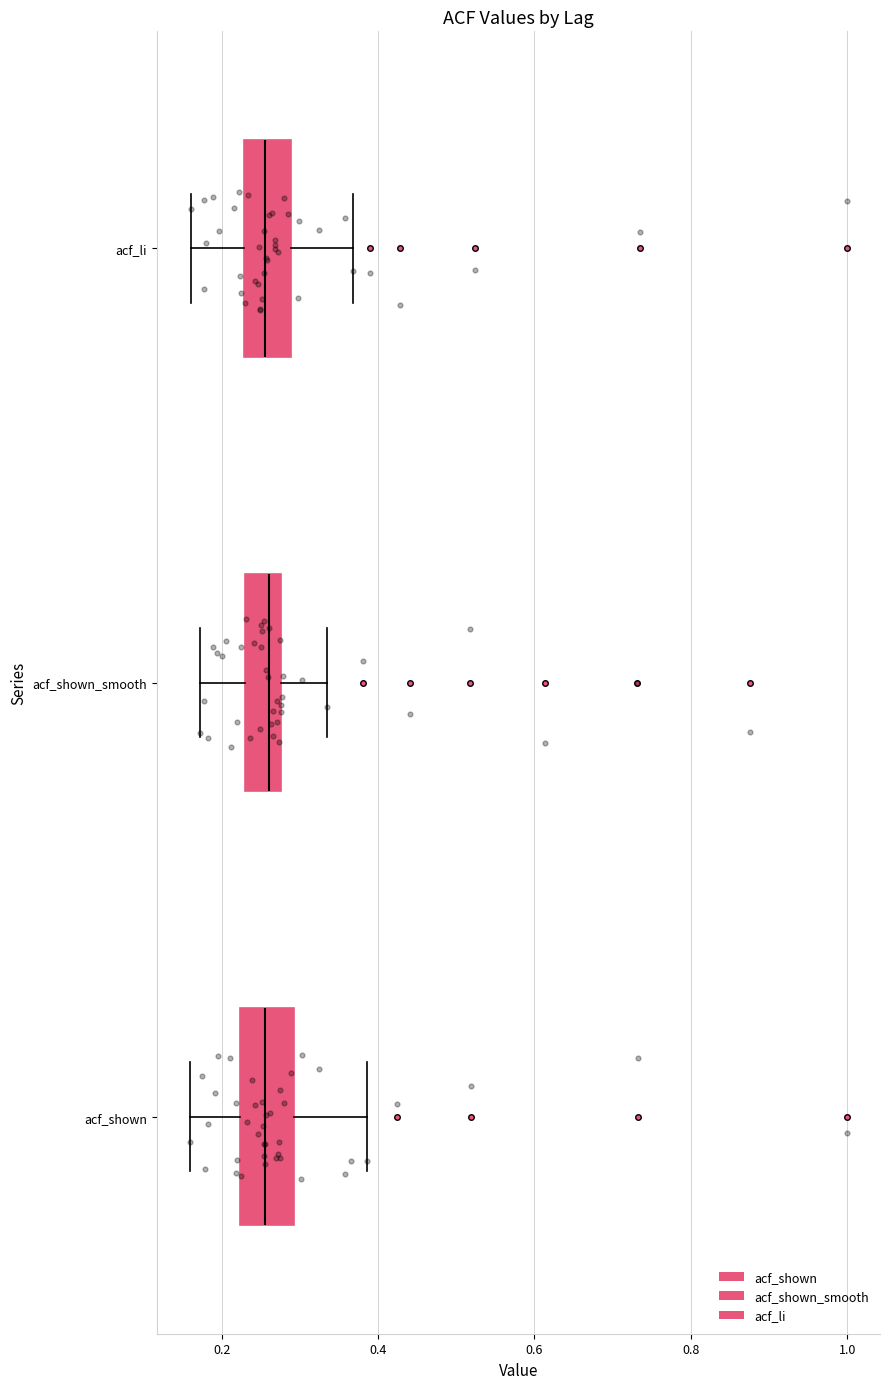

Reading bottom to top, transcribe this box plot: for each box, give where its median line is, the range the box spans, and where its two whiskers end, as read against the x-axis. The values are not printed on the chart, so give them approximately, as read against the axis.

acf_shown: median 0.26, box 0.22 to 0.30, whiskers 0.16 to 0.38
acf_shown_smooth: median 0.26, box 0.22 to 0.28, whiskers 0.18 to 0.34
acf_li: median 0.26, box 0.22 to 0.28, whiskers 0.16 to 0.36